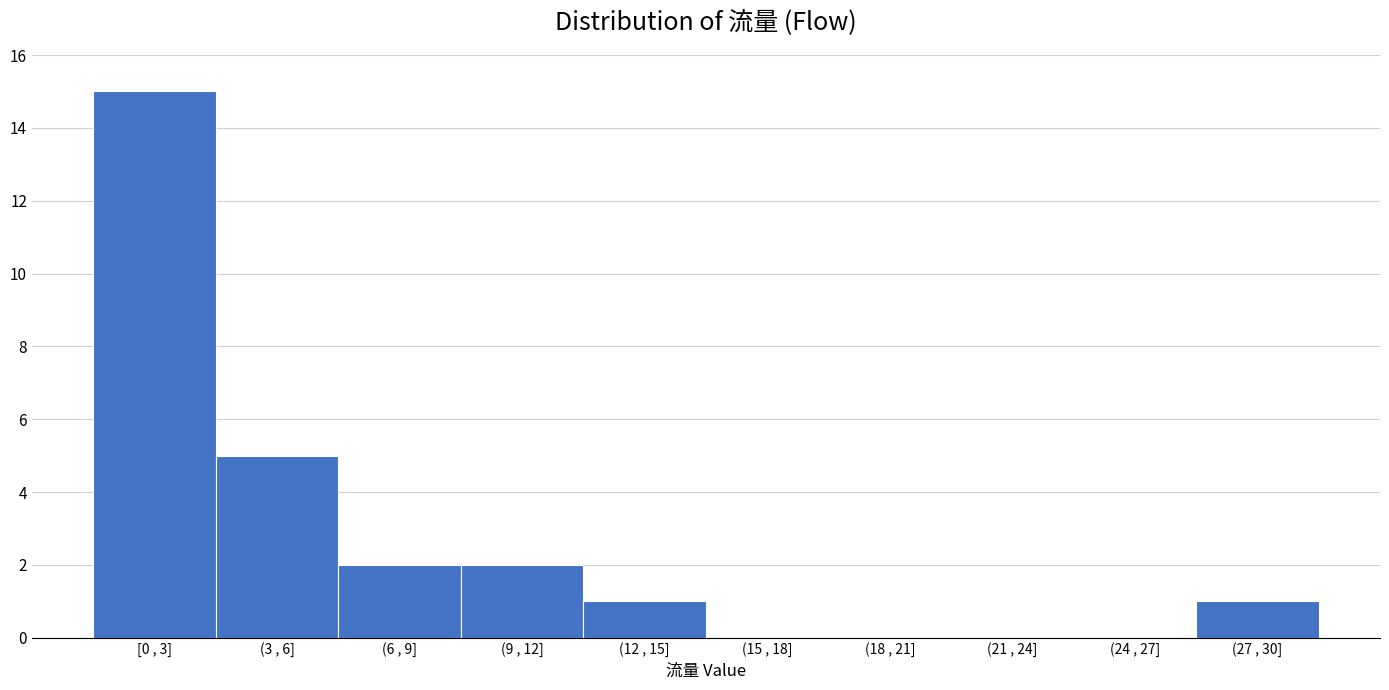

Reading left to right, extract all data points from this chart.

[0 , 3]=15	(3 , 6]=5	(6 , 9]=2	(9 , 12]=2	(12 , 15]=1	(15 , 18]=0	(18 , 21]=0	(21 , 24]=0	(24 , 27]=0	(27 , 30]=1